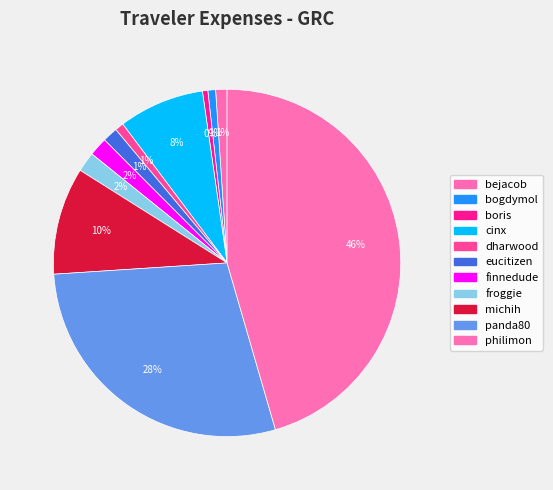

Combined, what portion of the pie is michih and eucitizen?

11.4%